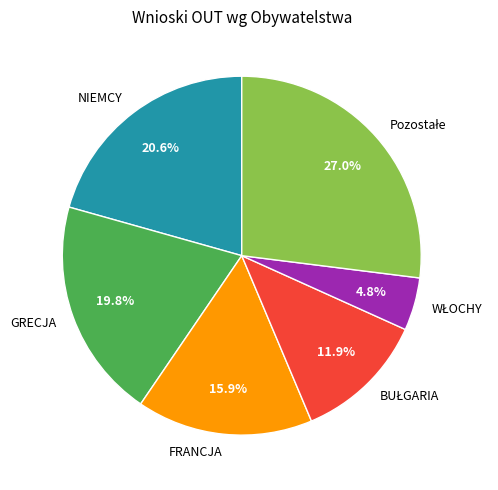

Count the number of slices in the pie.

6